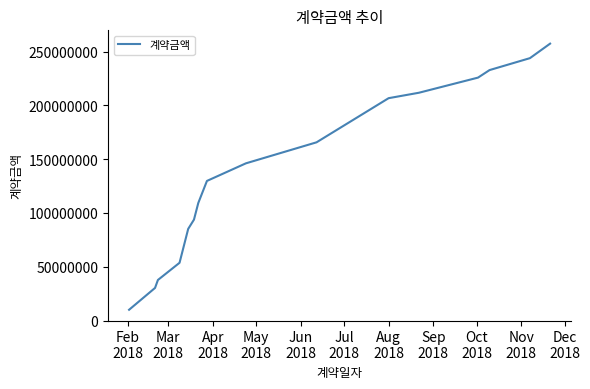

What is the difference between the maximum and minimum values?

247478500